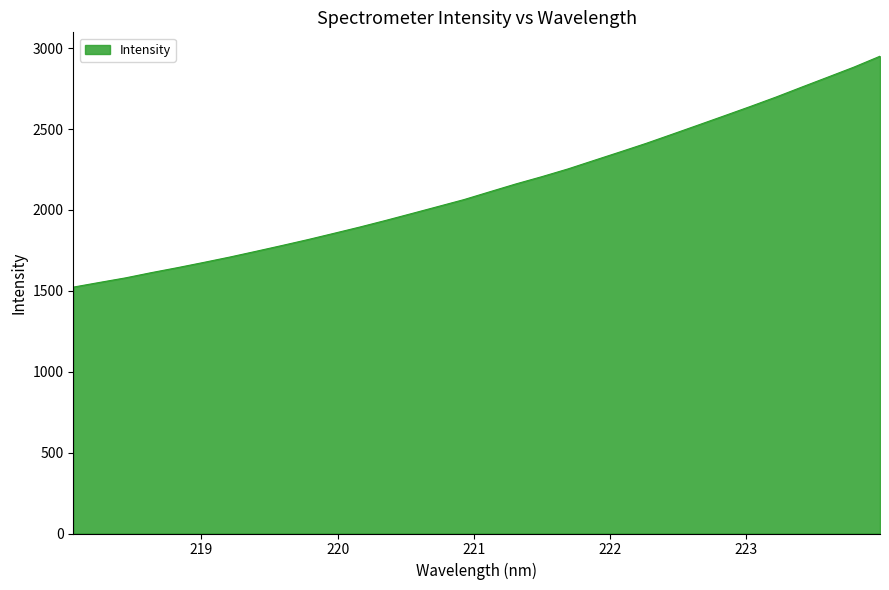

What is the difference between the maximum and minimum values?

1427.3